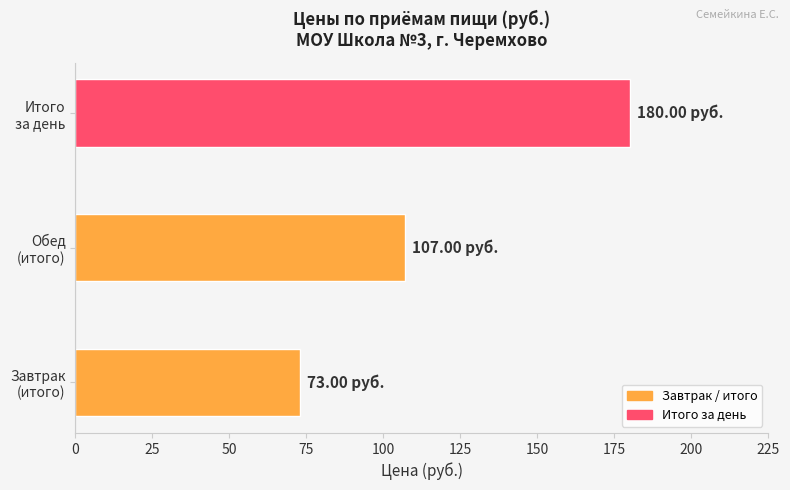

What is the smallest value displayed?

73